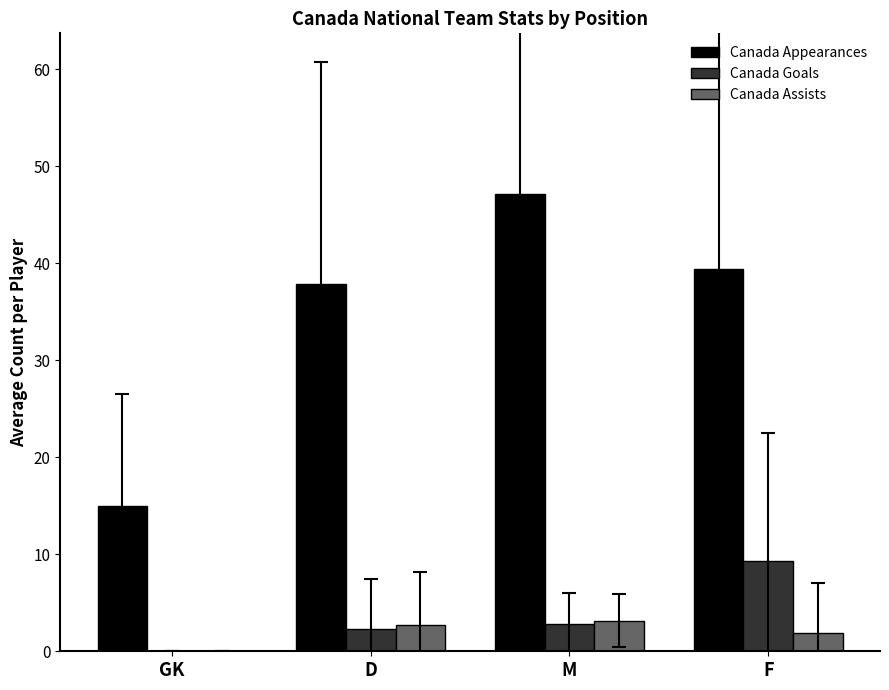

What is the difference between the Canada Assists values at GK and F?

1.9